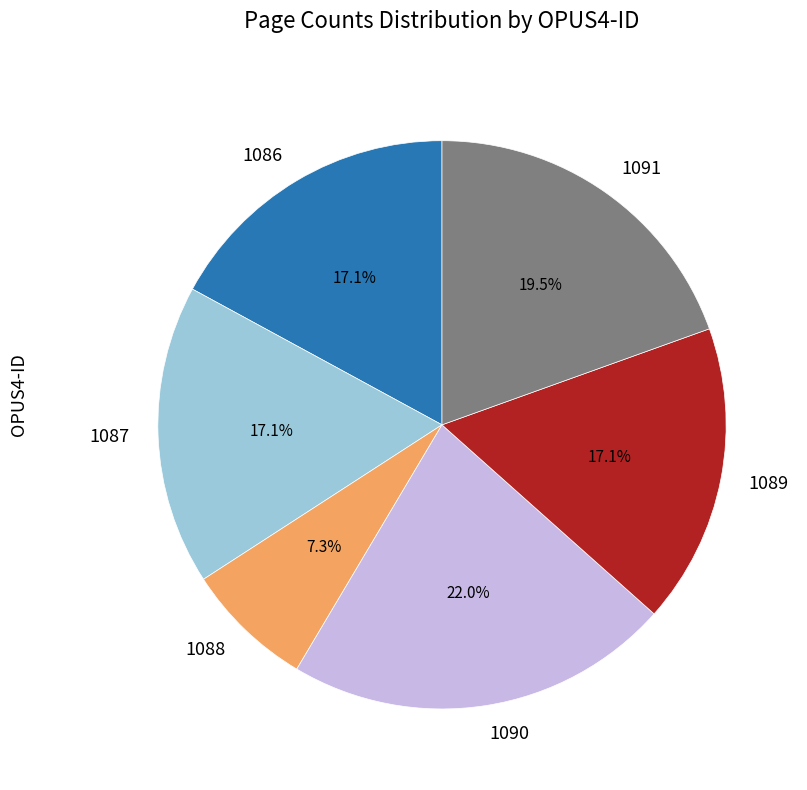

What is the ratio of the value at 1087 to the value at 1091?

0.9